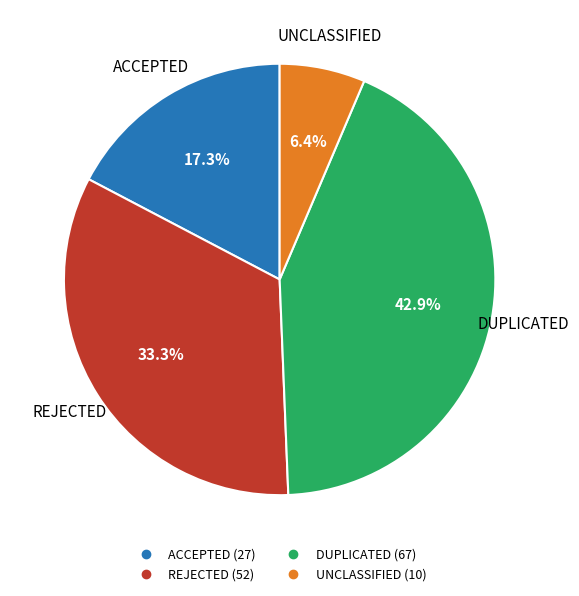

The DUPLICATED slice represents 54% of the pie. True or false?

False